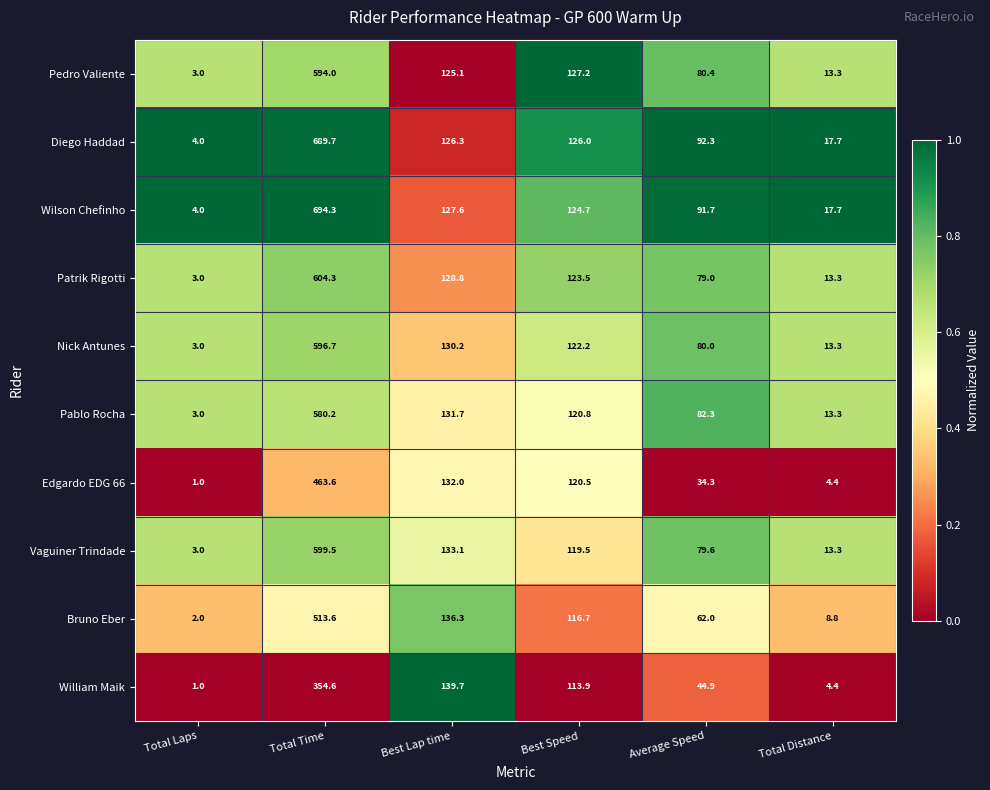

Between Total Time and Average Speed, which series saw the biggest shift?

Wilson Chefinho